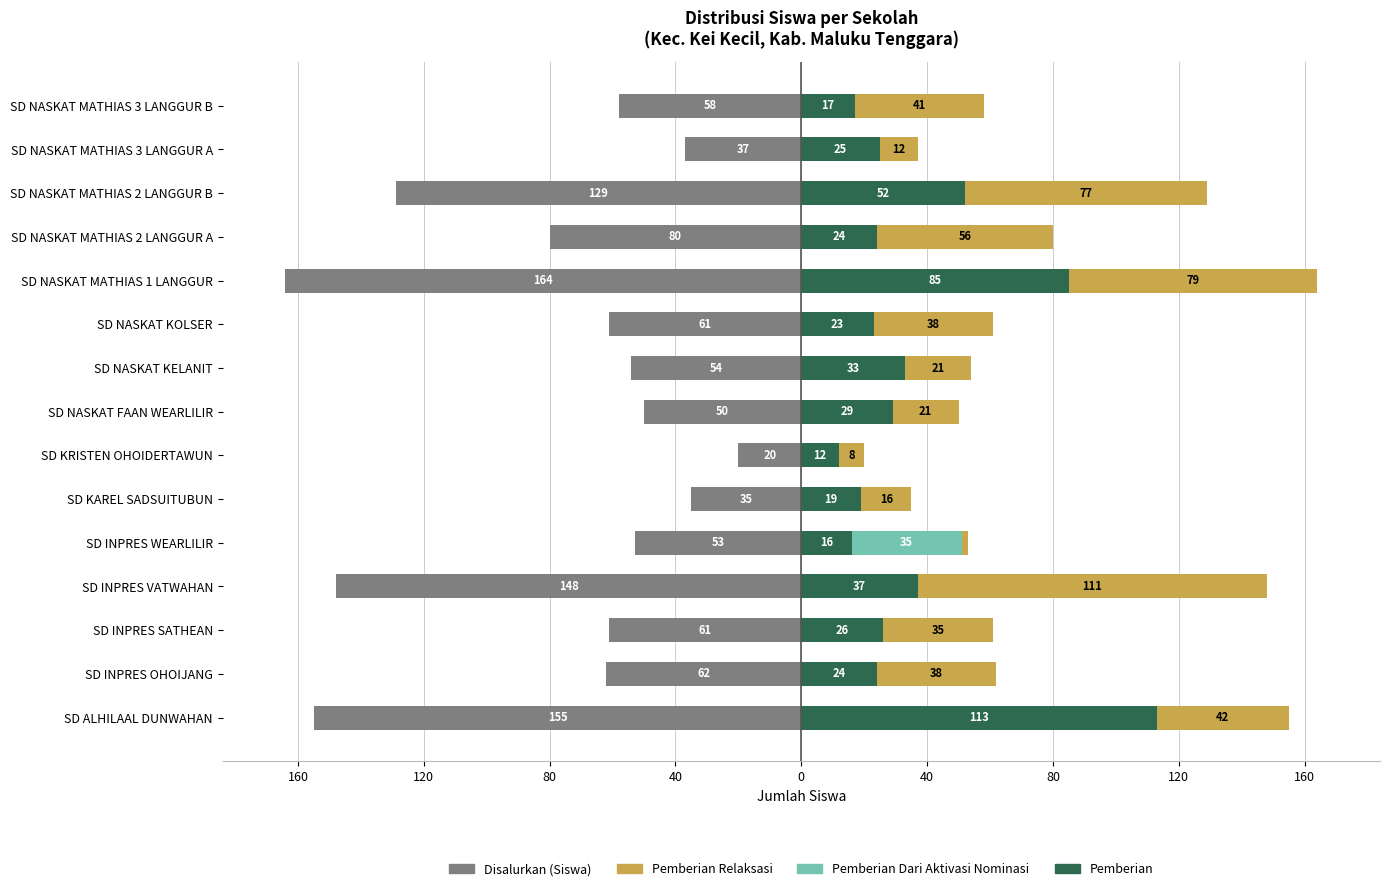

The value of Pemberian Relaksasi at SD NASKAT MATHIAS 3 LANGGUR B is 22. True or false?

False